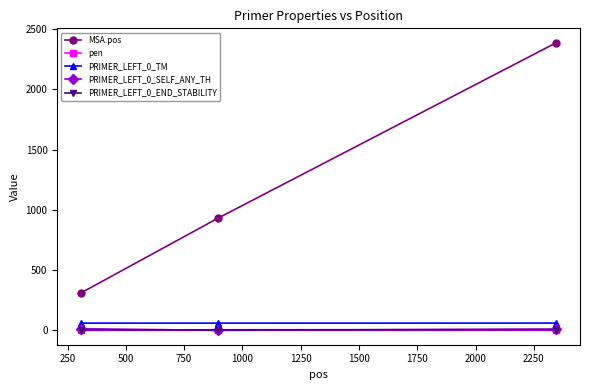

How many data points does each series have?

3